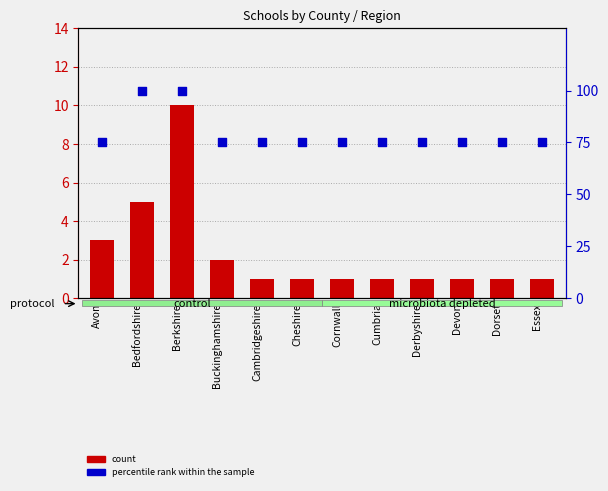

Which series contains the lowest Y value?

count